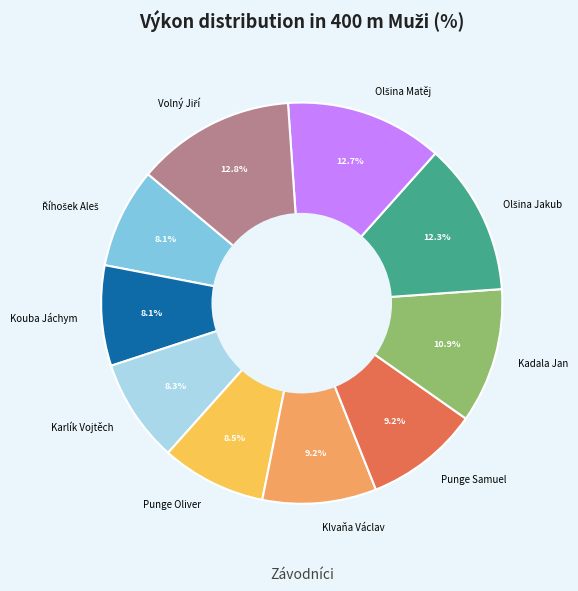

The Punge Samuel slice represents 2% of the pie. True or false?

False